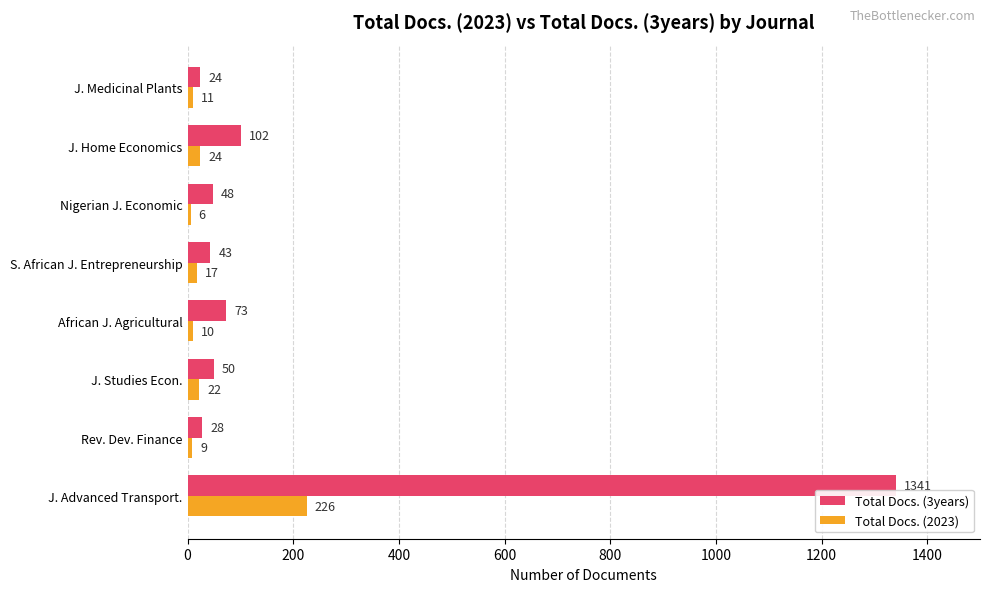

Between J. Home Economics and J. Medicinal Plants, which series saw the biggest shift?

Total Docs. (3years)